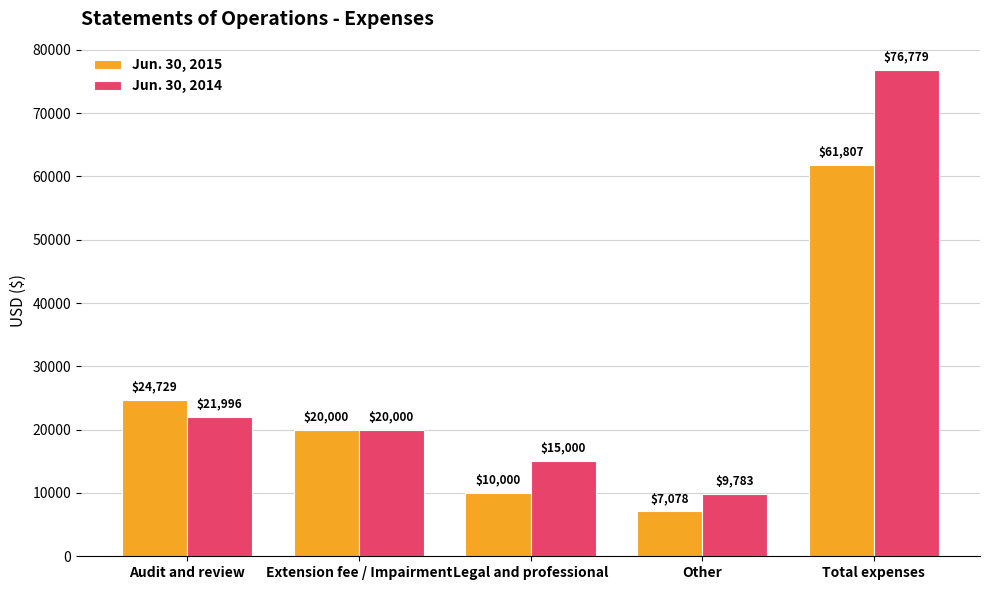

What is the difference between the Jun. 30, 2015 values at Extension fee / Impairment and Total expenses?

41807